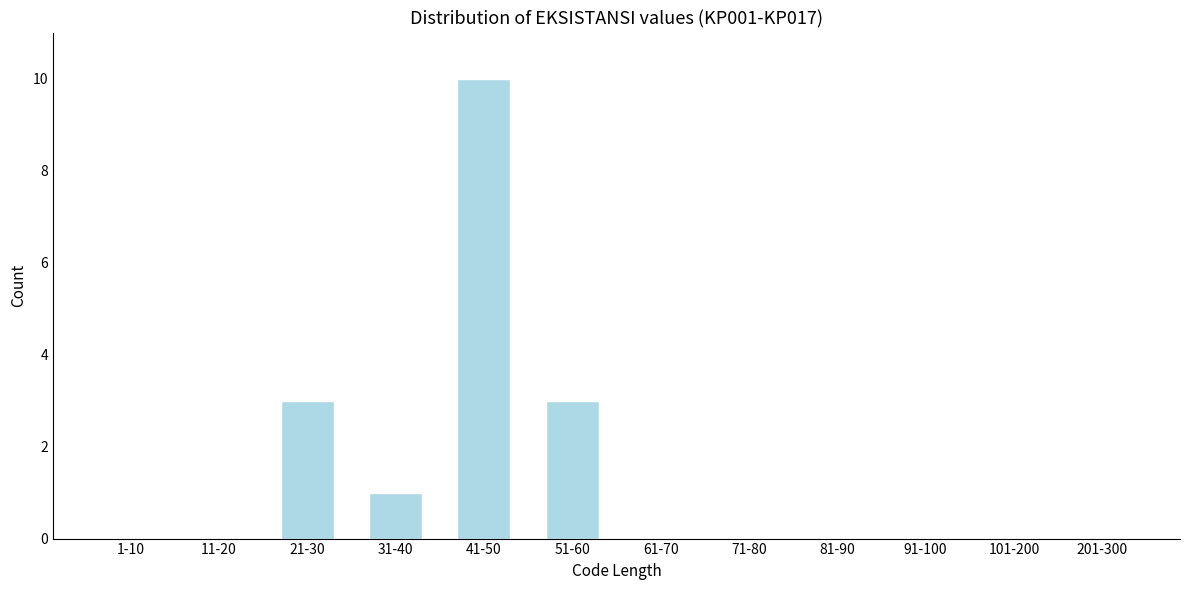

Reading left to right, what are all the values shown in this chart?

1-10=0	11-20=0	21-30=3	31-40=1	41-50=10	51-60=3	61-70=0	71-80=0	81-90=0	91-100=0	101-200=0	201-300=0